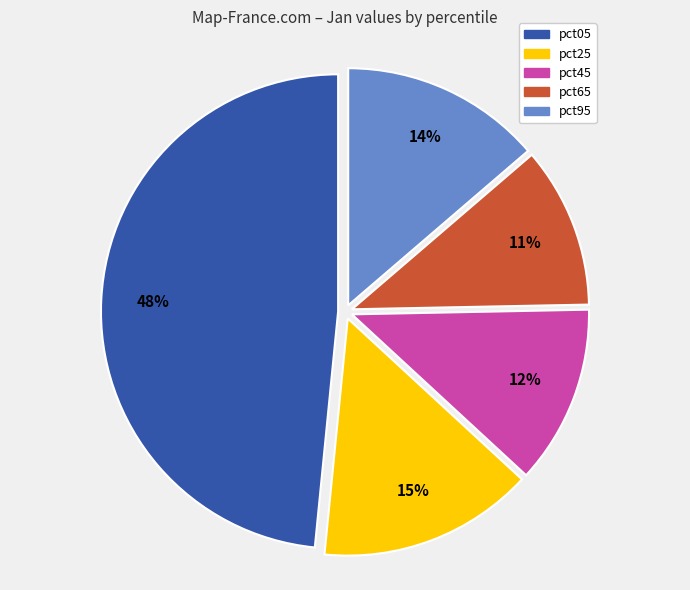

Does any single category account for the majority?

No